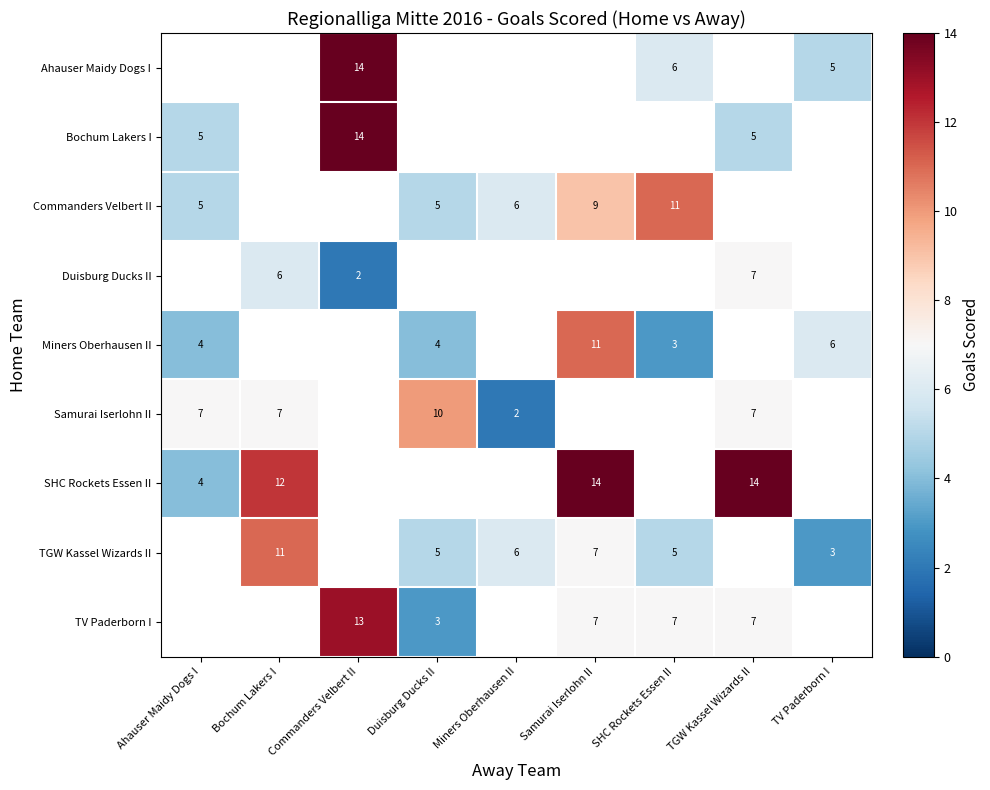

Count the number of data series in this chart.

9